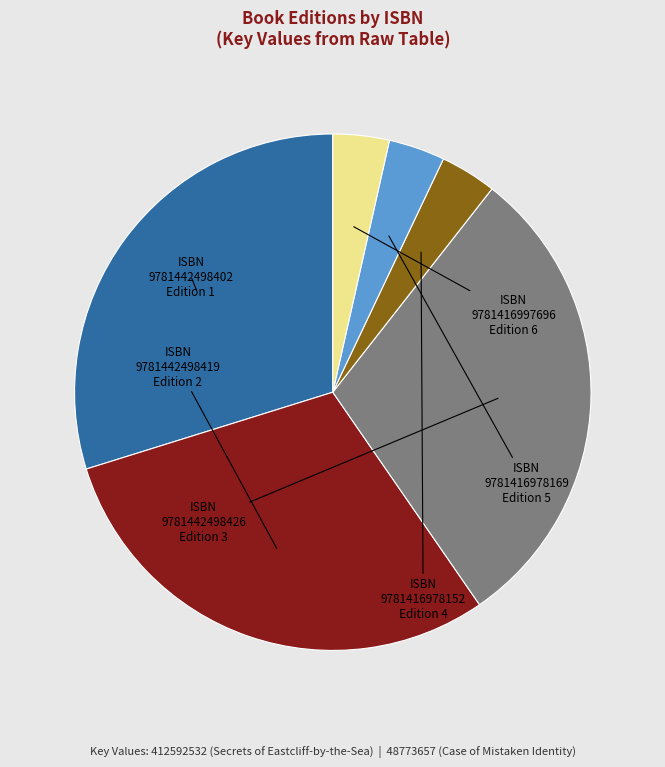

What is the ratio of the value at 9781442498426 to the value at 9781416997696?

8.5